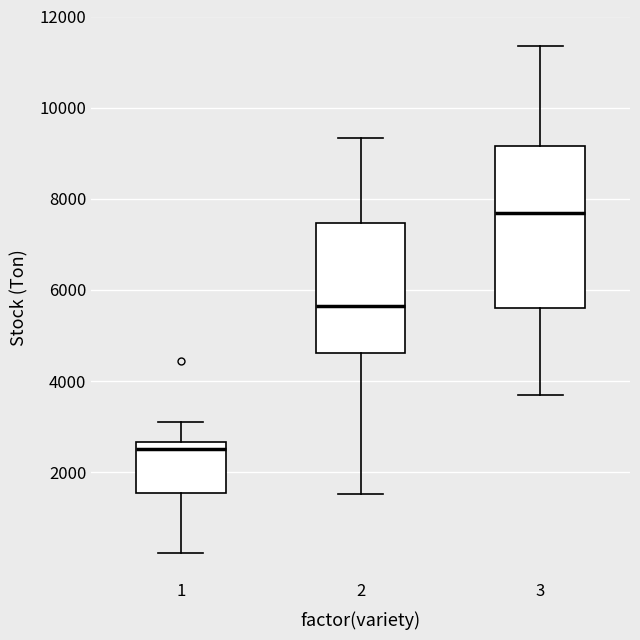

Comparing the boxes themselves (not the whiskers), which one is the tallest?

3